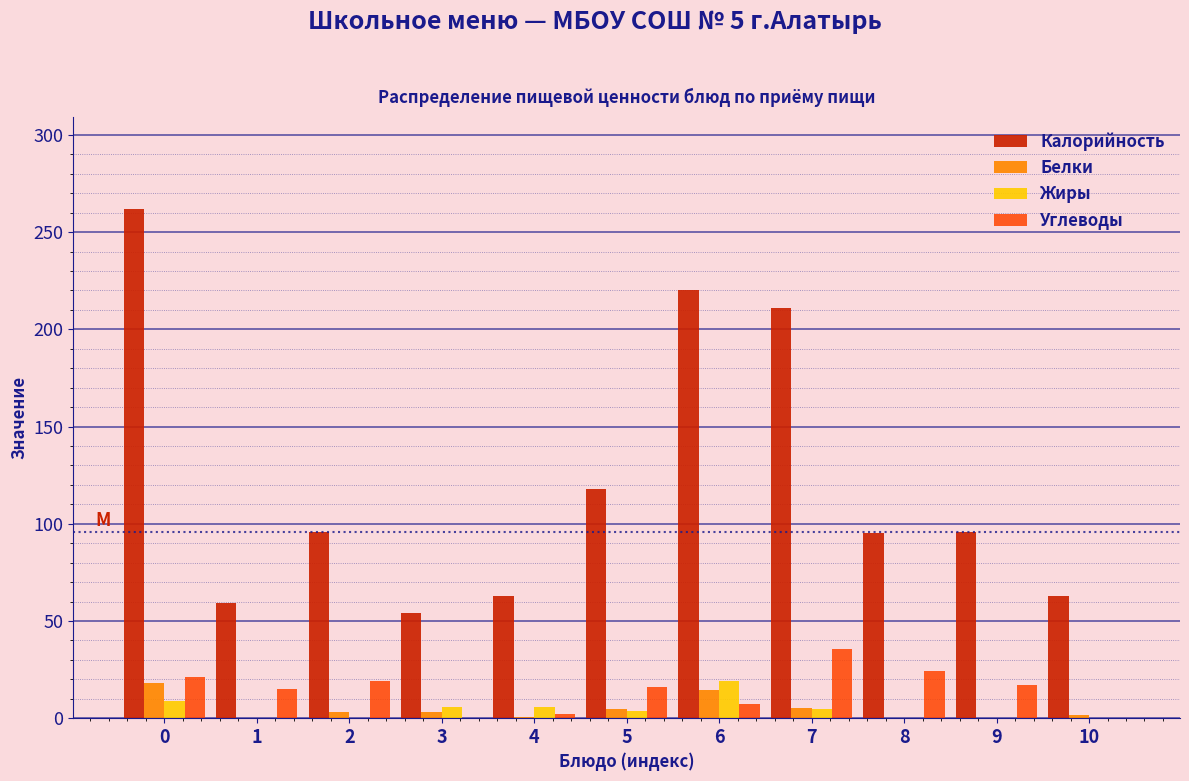

Which series has the largest total across all categories?

Калорийность